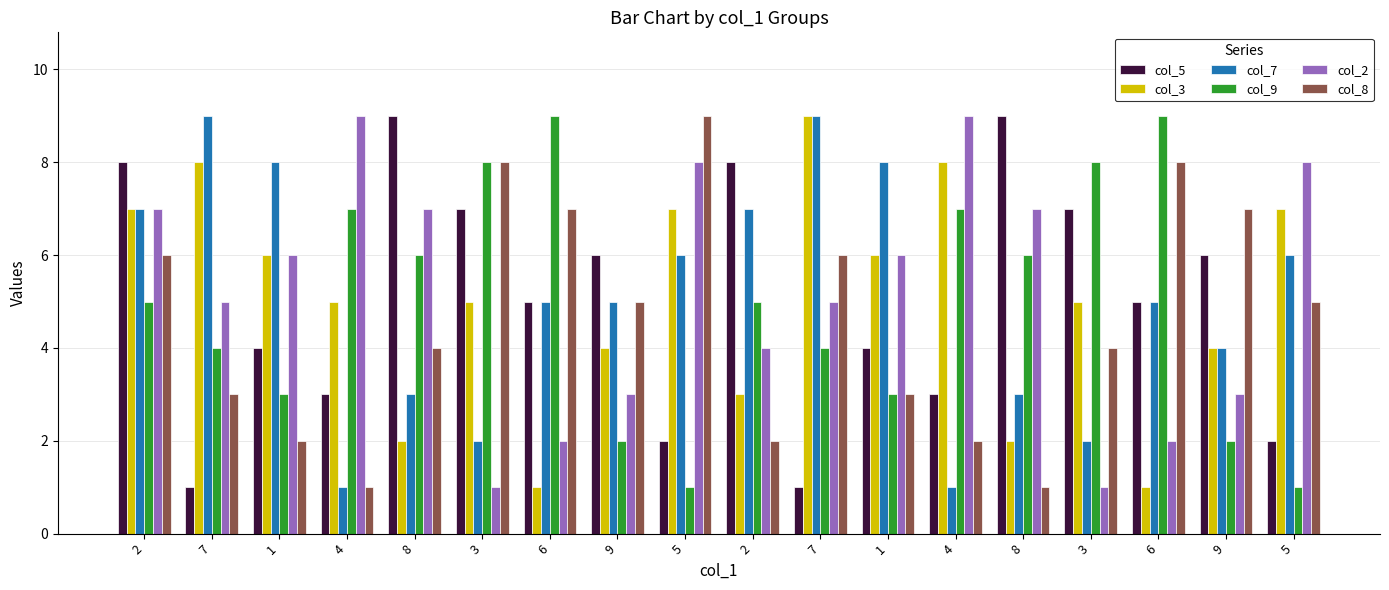

How many distinct data groups are displayed?

6